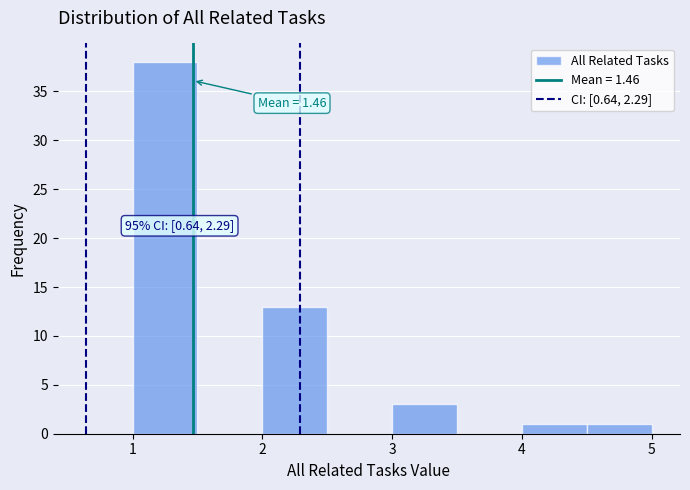

Which range on the x-axis has the tallest bar?

1.0 to 1.5